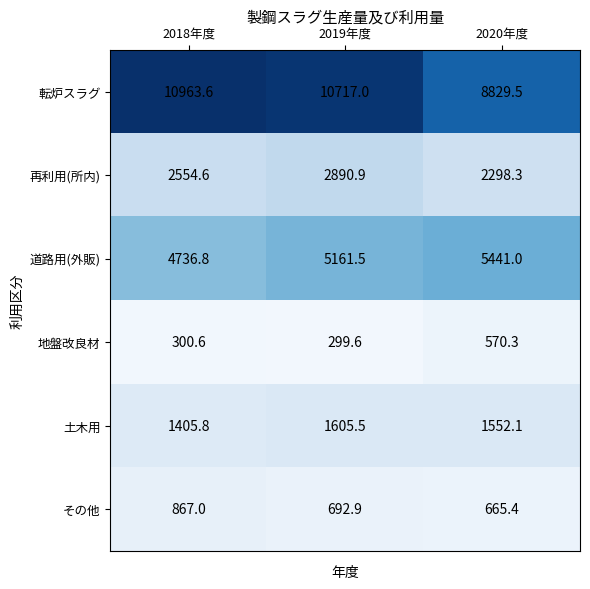

Which series has the widest spread of values?

転炉スラグ